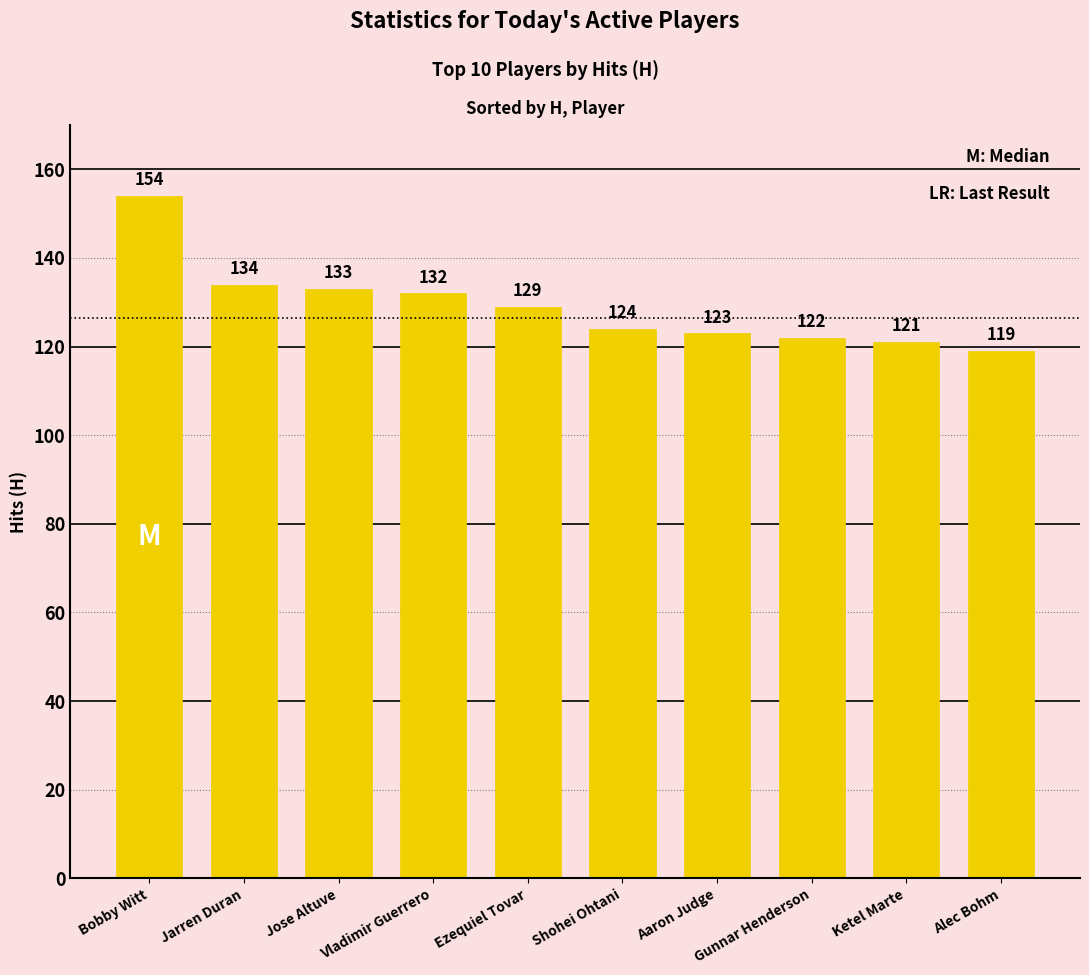

Rank the categories by value from lowest to highest.

Alec Bohm, Ketel Marte, Gunnar Henderson, Aaron Judge, Shohei Ohtani, Ezequiel Tovar, Vladimir Guerrero, Jose Altuve, Jarren Duran, Bobby Witt